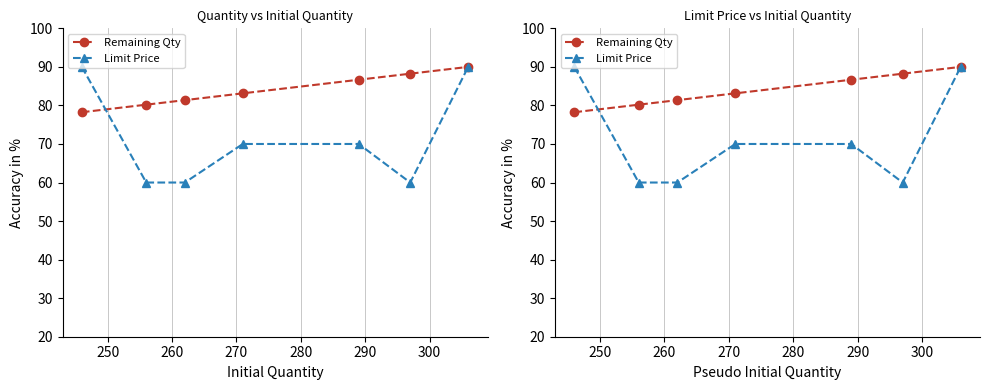

Does the chart have visible grid lines?

Yes